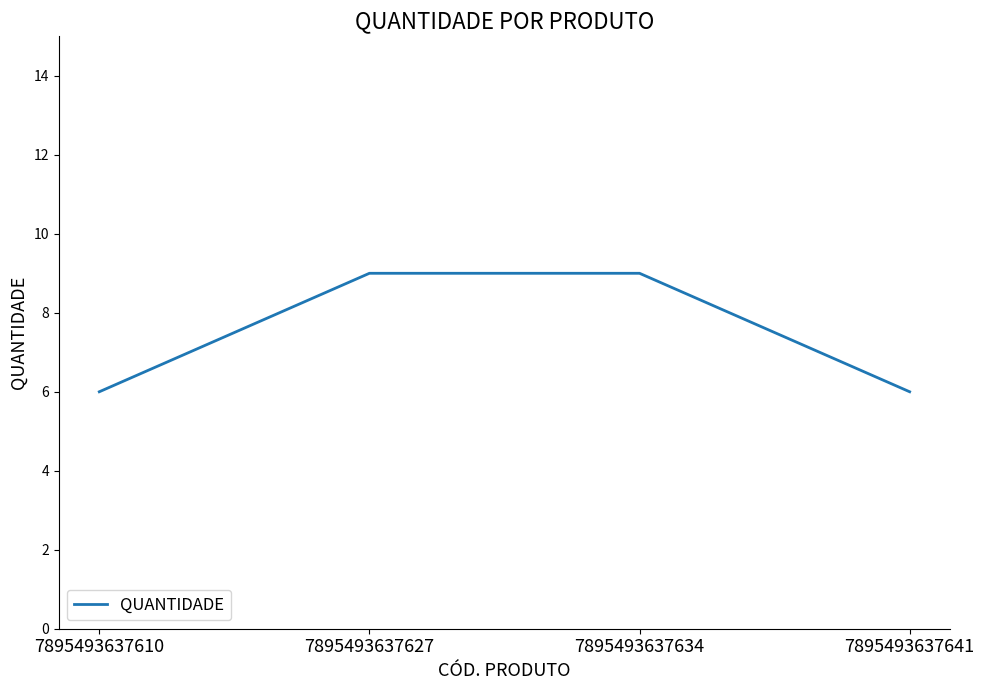

How many distinct data groups are displayed?

1